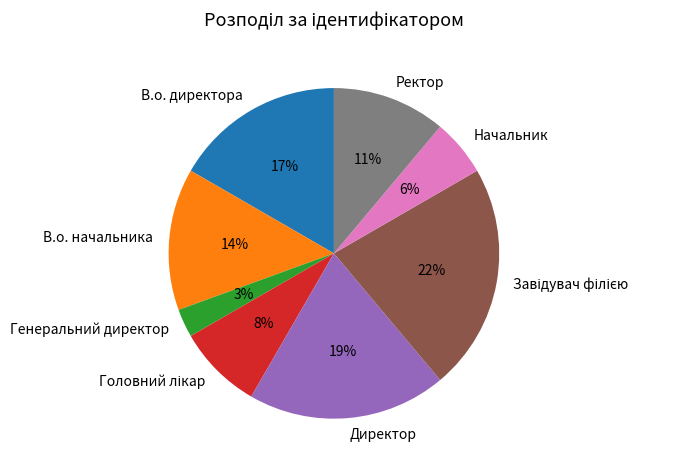

Which category has the smallest portion of the pie?

Генеральний директор